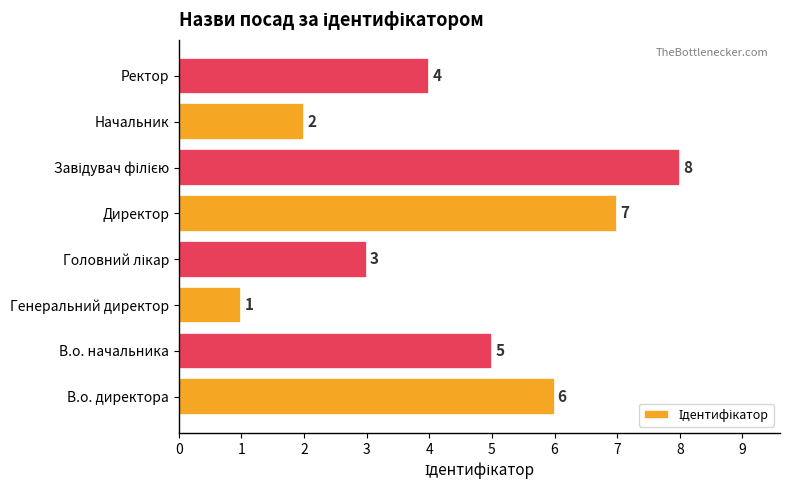

Which category has the lowest value across all series?

Генеральний директор